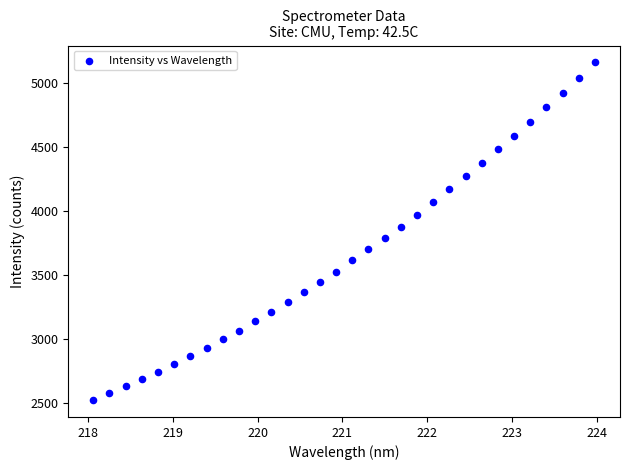

What is the range of Y values (max minus min)?

2636.5